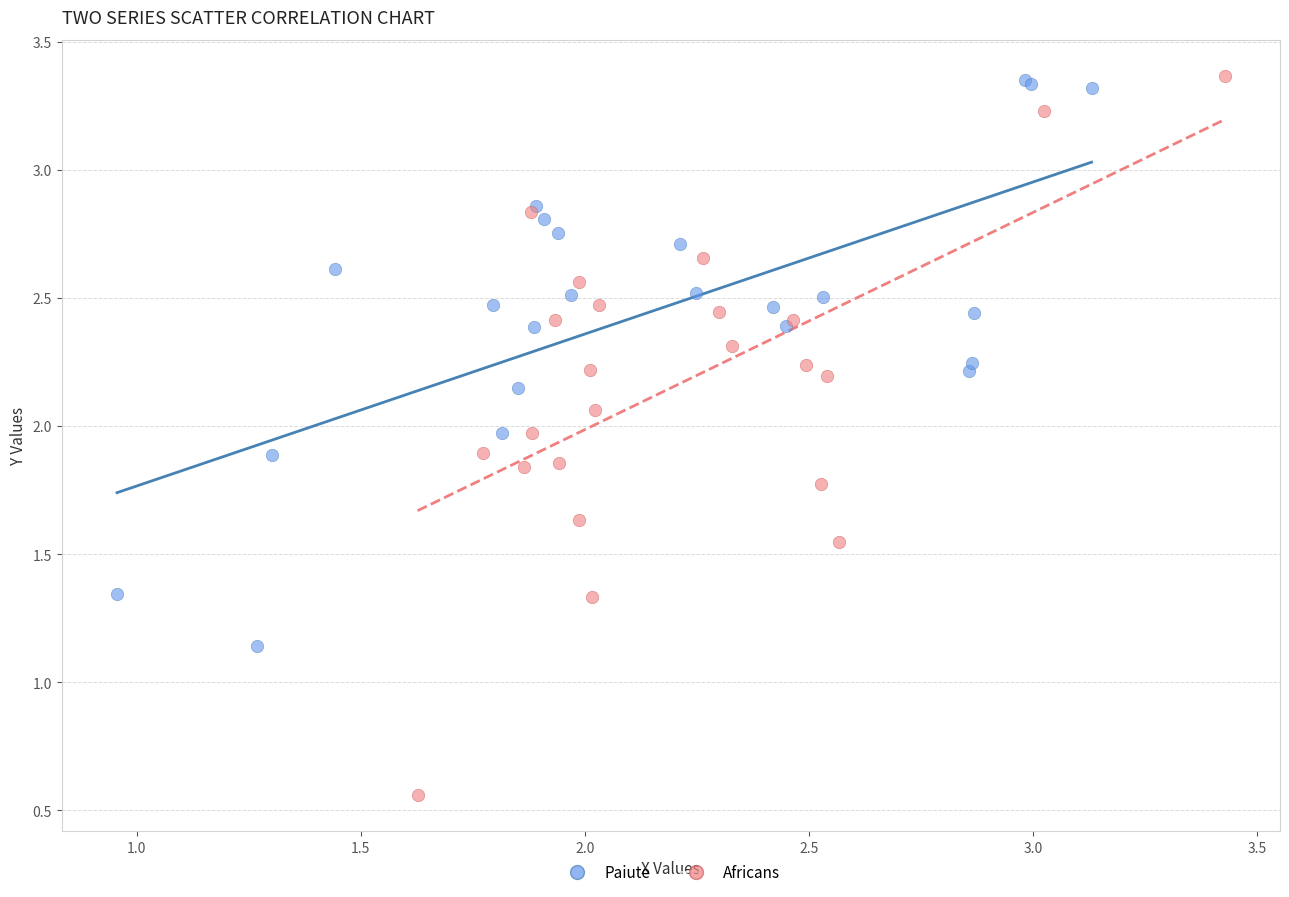

Which series reaches the minimum Y coordinate?

Africans